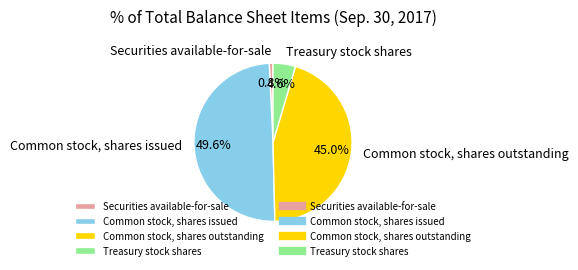

What is the largest slice in the pie chart?

Common stock, shares issued